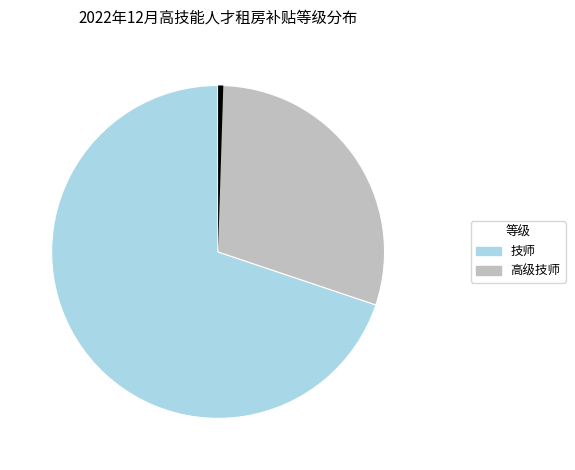

To the nearest percent, what is the combined percentage of 高级技师 and 技师?

100%